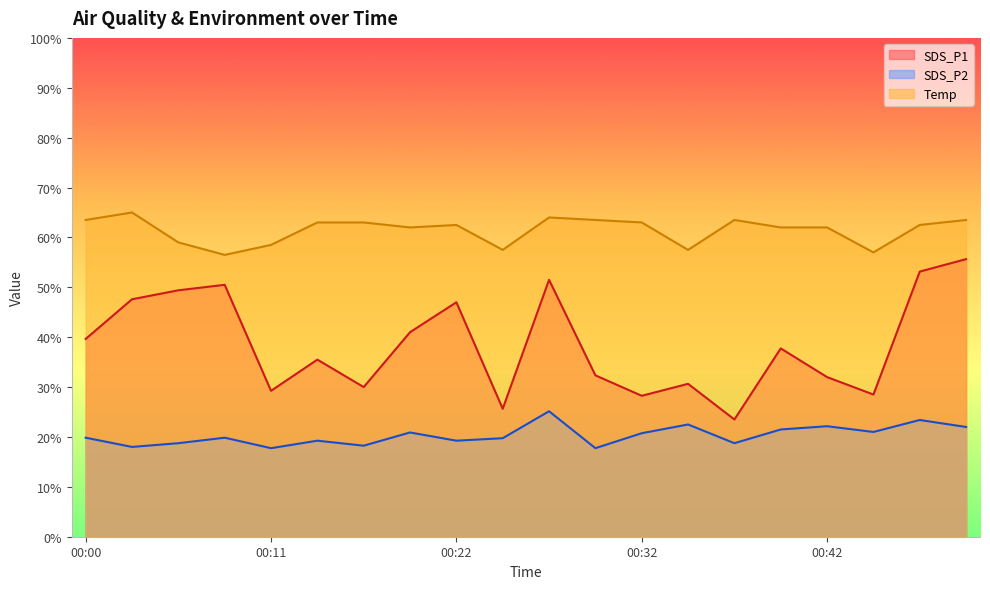

What are all the series names shown in the legend?

SDS_P1, SDS_P2, Temp